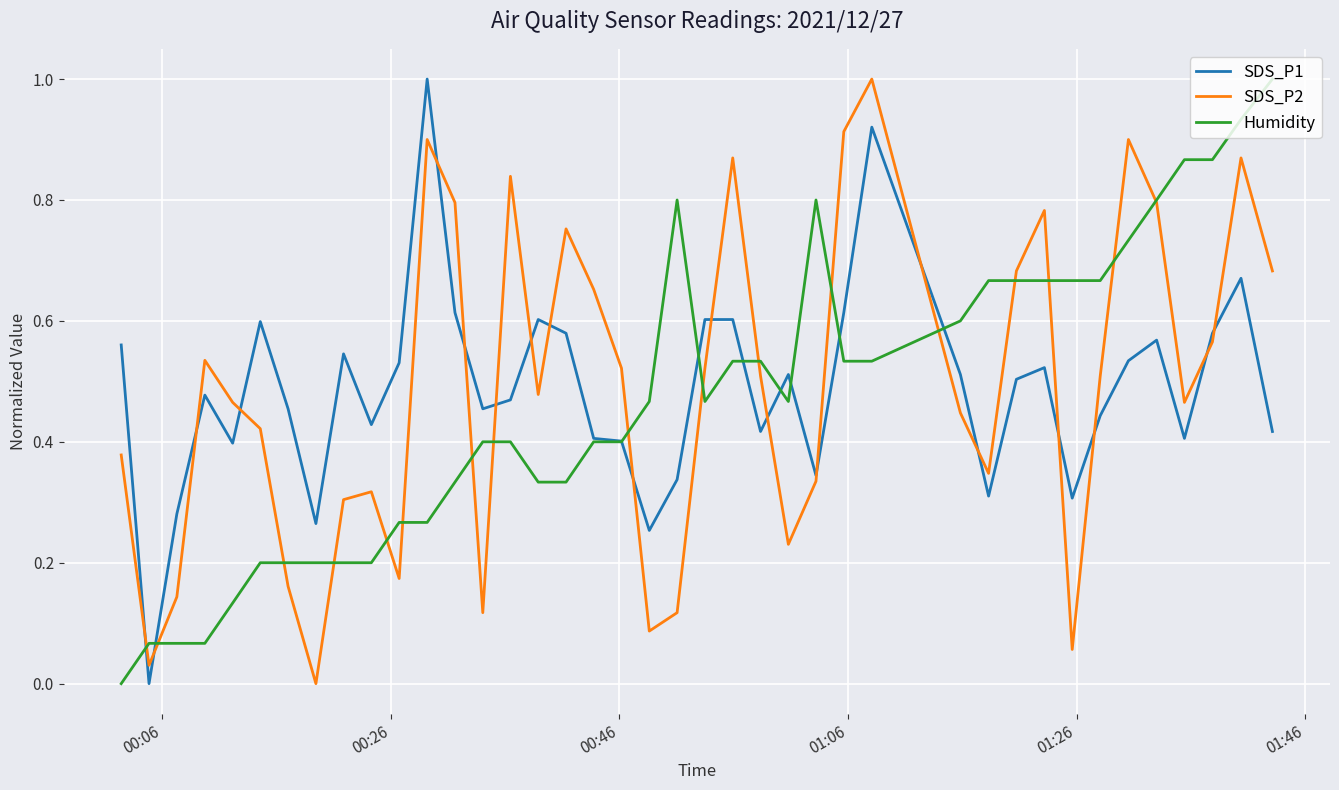

What is the maximum value shown in the chart?

1.0